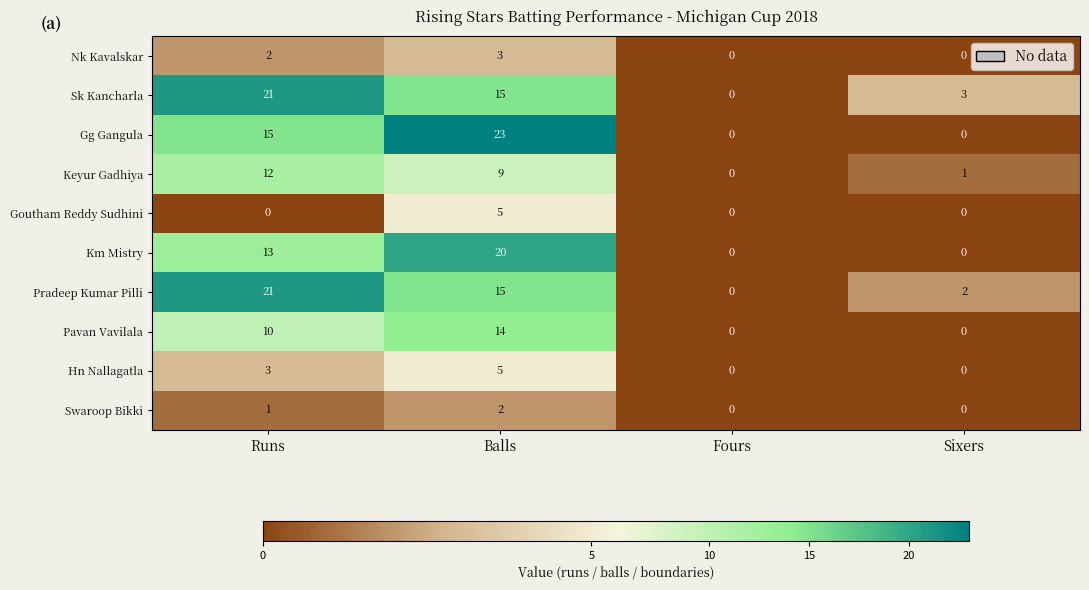

Which series has the largest range (max minus min)?

Gg Gangula